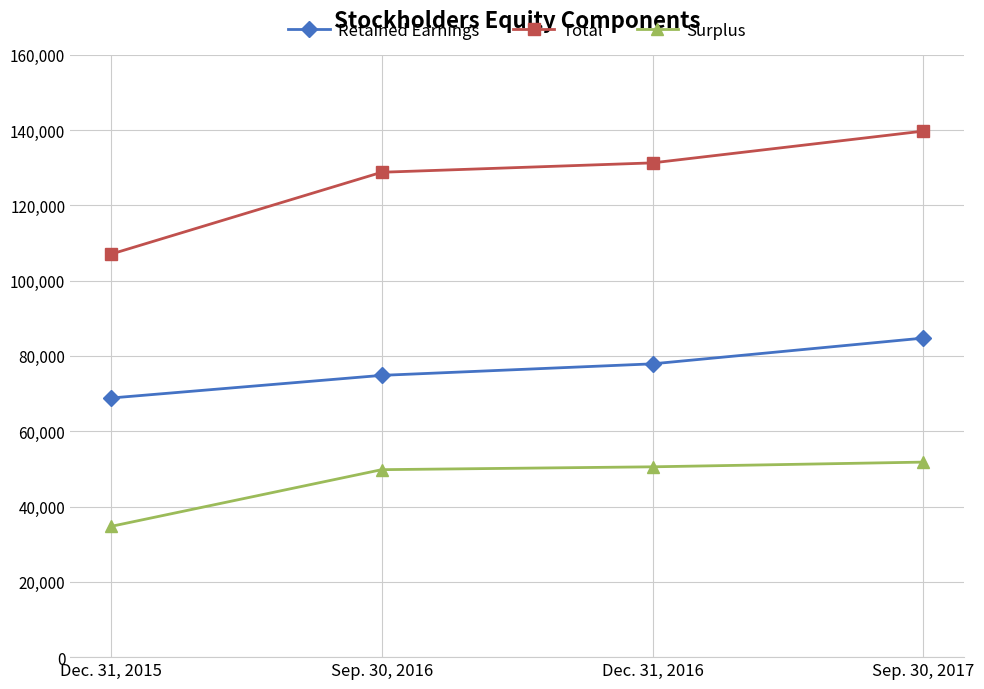

What is the difference between the highest and lowest values at Dec. 31, 2015?

72307